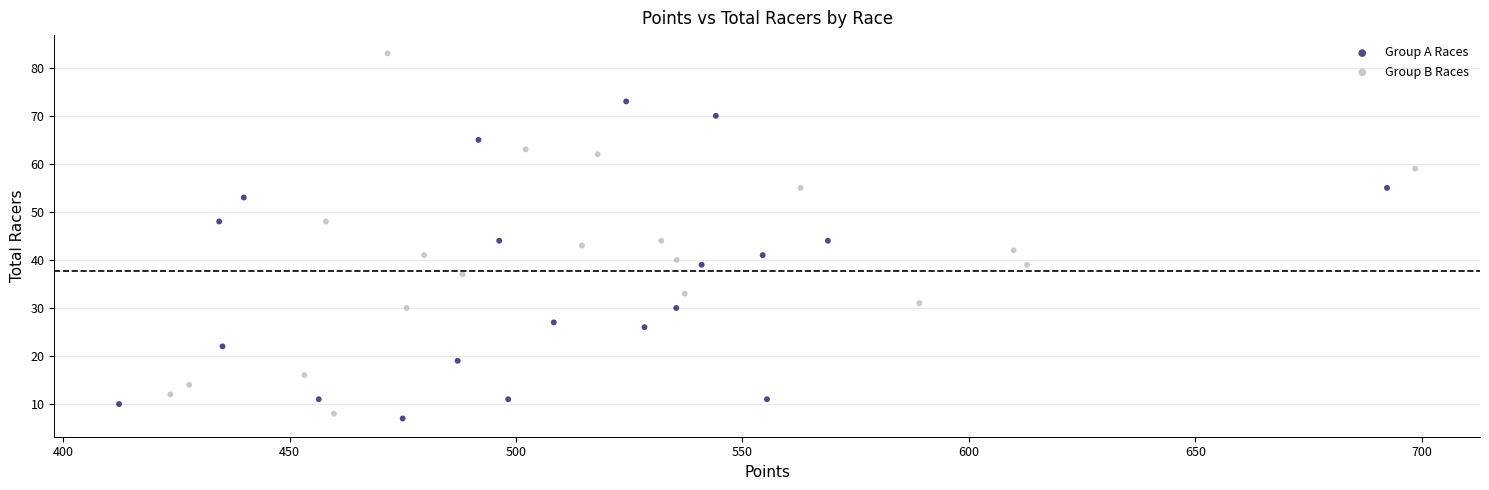

Which series has the widest spread of Y values?

Group B Races